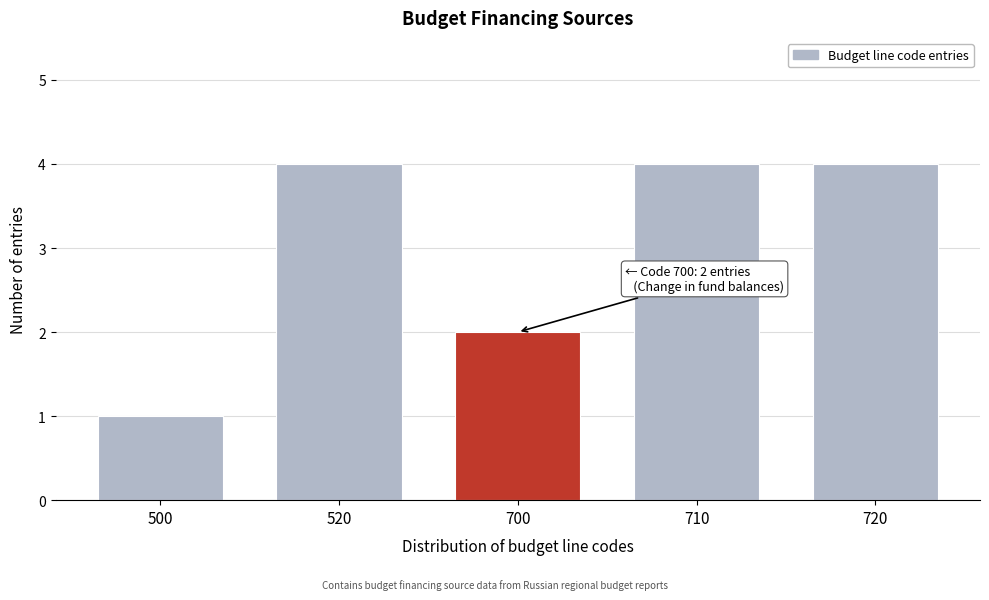

Reading right to left, transcribe all the data shown in this chart.

4	4	2	4	1